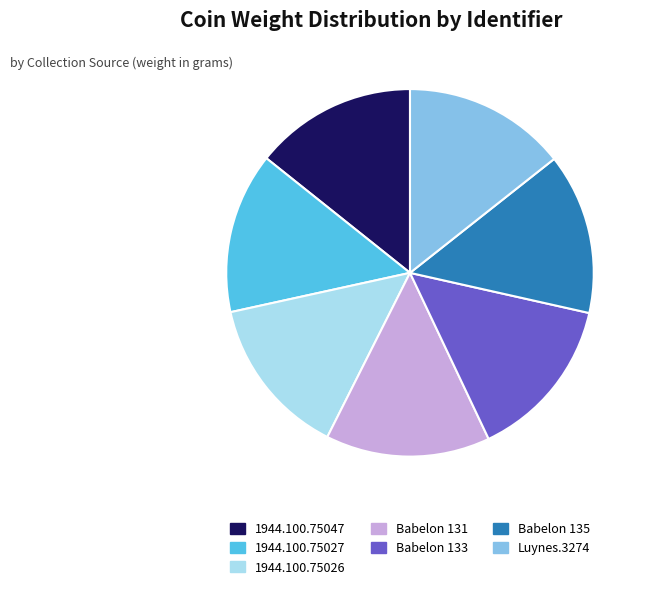

Is the sum of Babelon 131 and 1944.100.75047 greater than half?

No